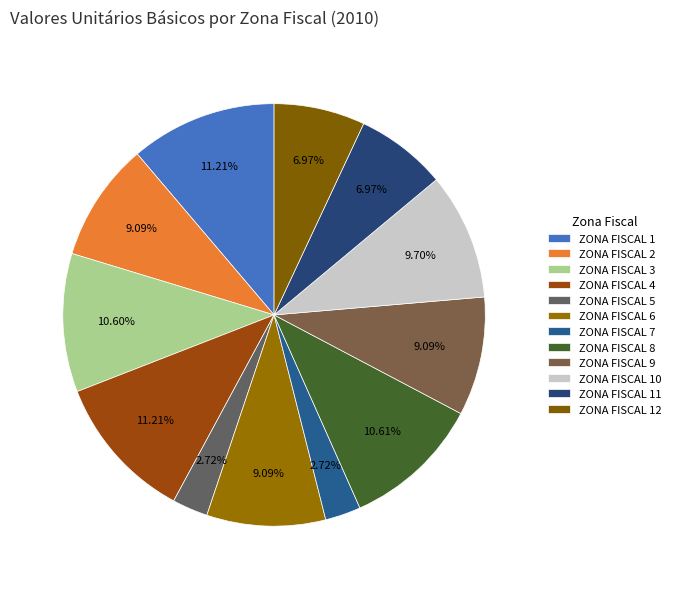

How many segments does this pie chart have?

12